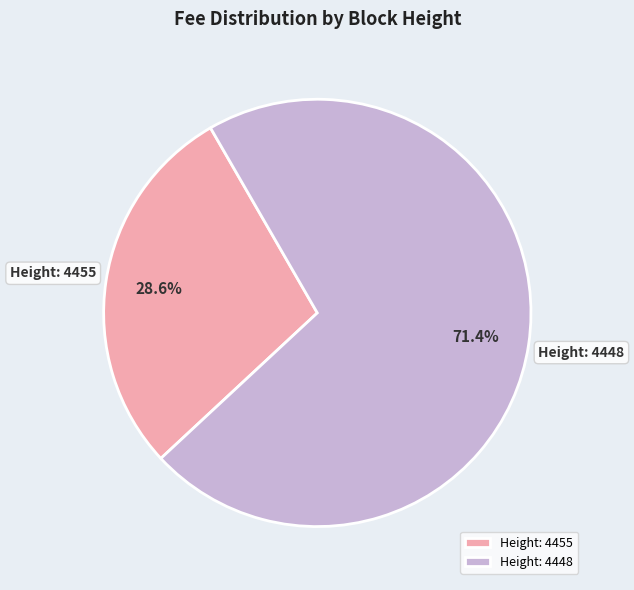

What is the largest slice in the pie chart?

Height: 4448